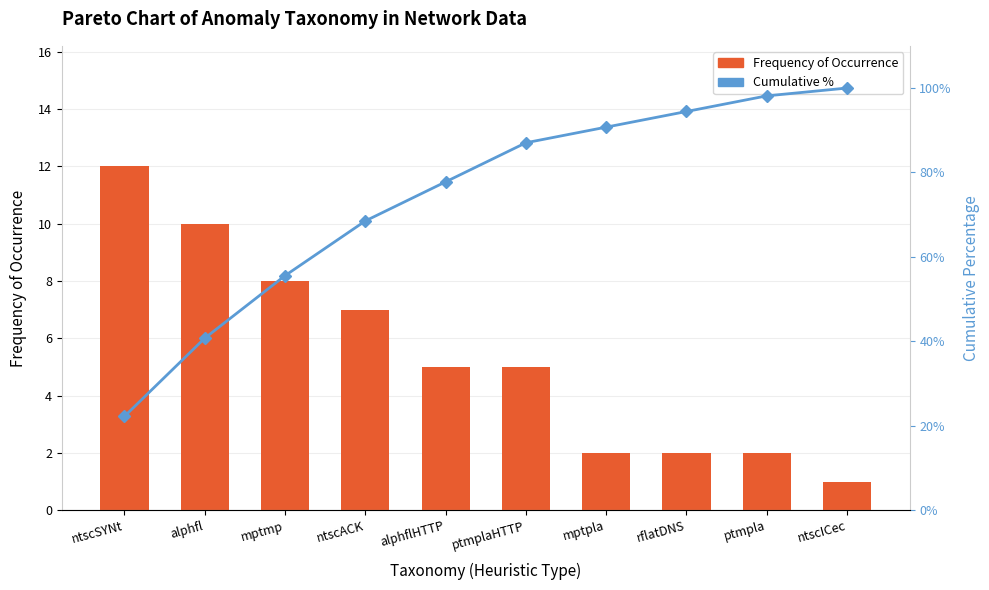

Is the value of Frequency of Occurrence at ntscACK greater than the value of Cumulative % at ntscACK?

No